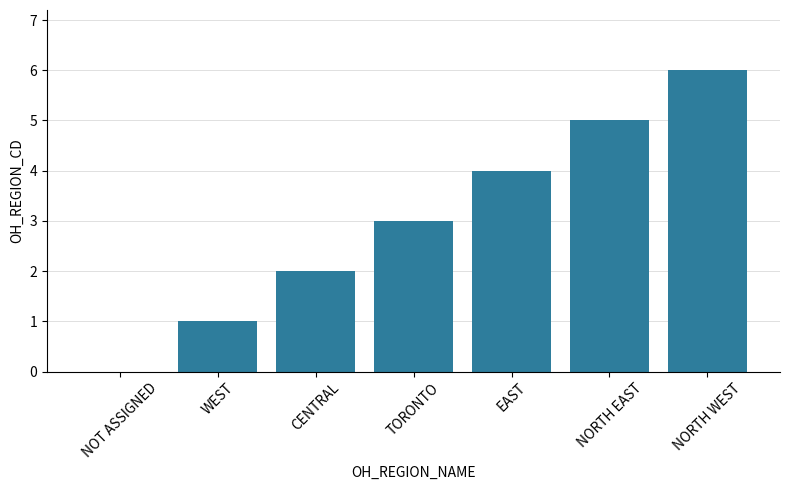

What value does the data have at NORTH EAST?

5